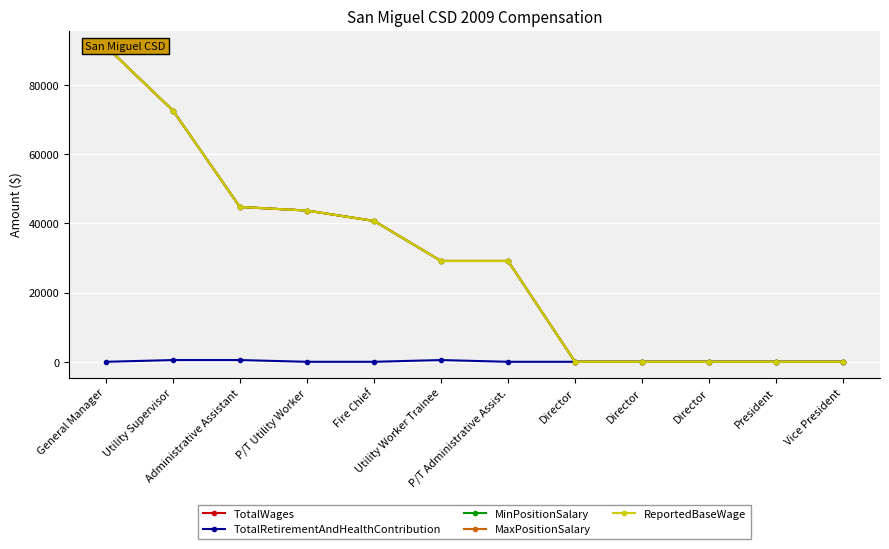

At which category does the chart reach its minimum across all series?

Director